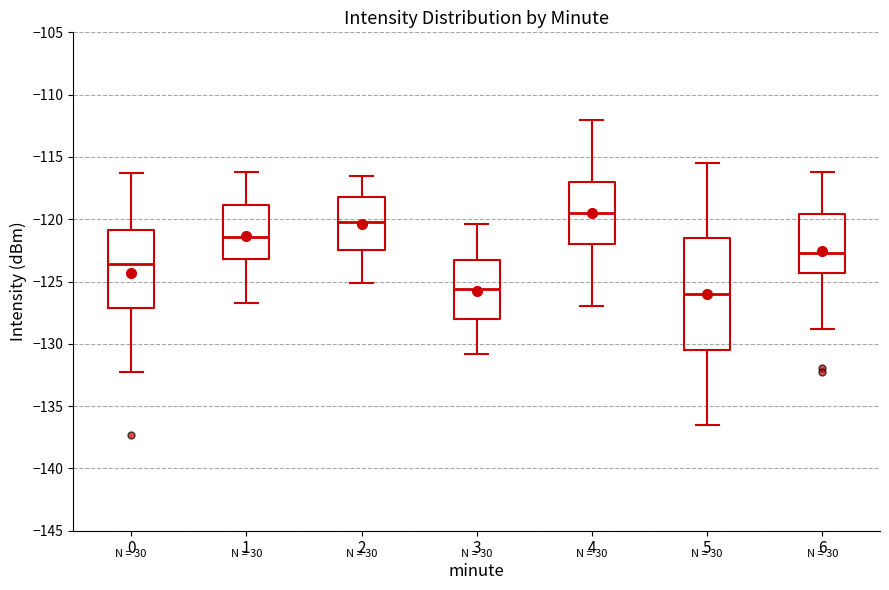

Which box has the highest median line?

4